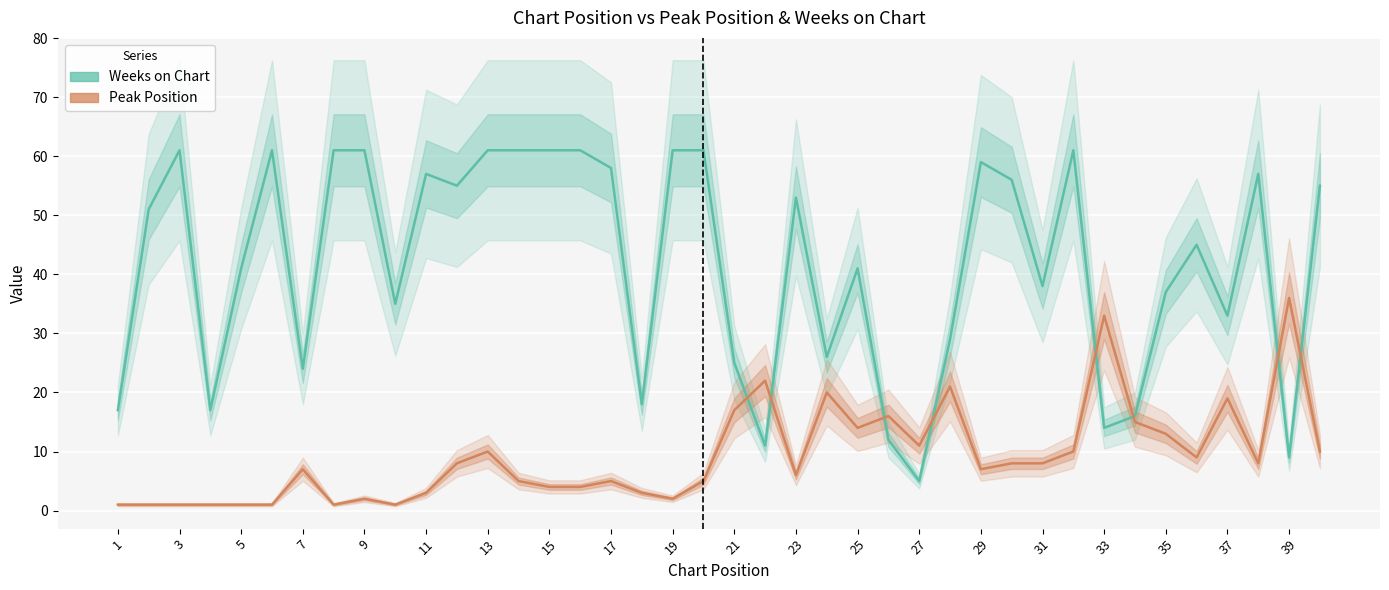

What is the label of the 1st point from the left?

1